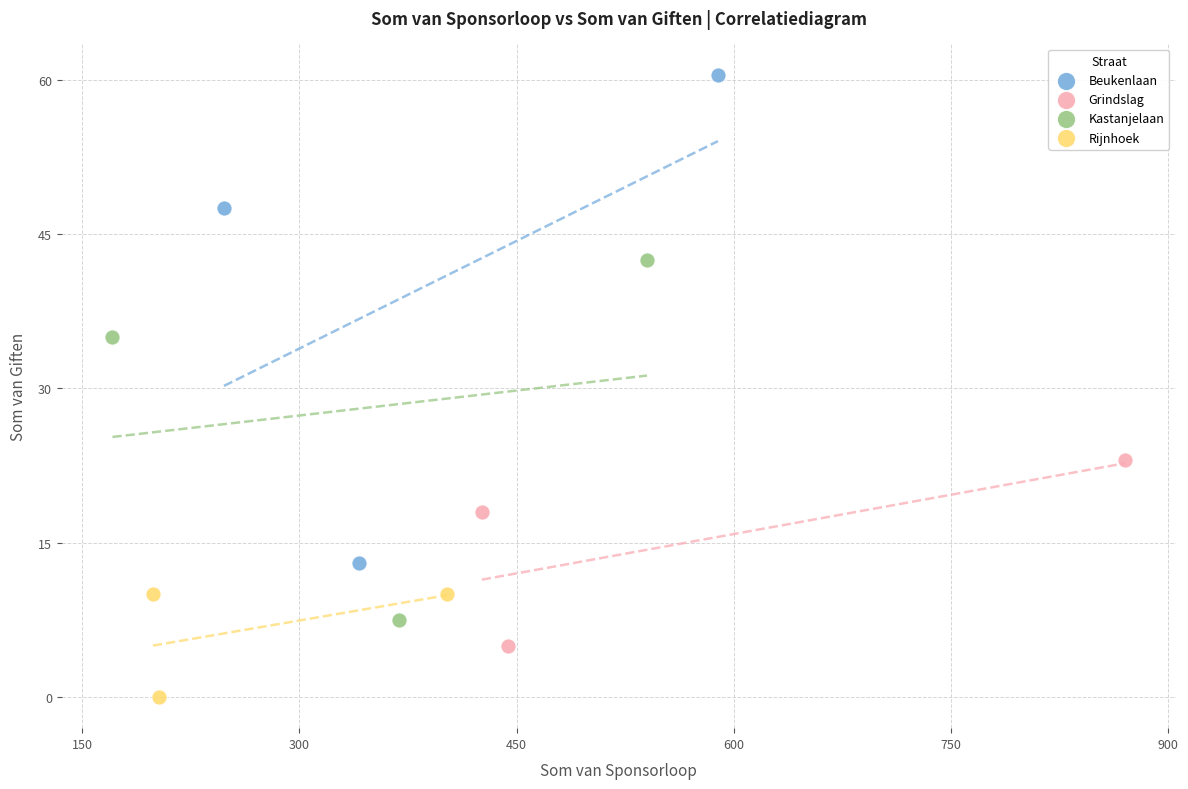

Which series contains the lowest Y value?

Rijnhoek